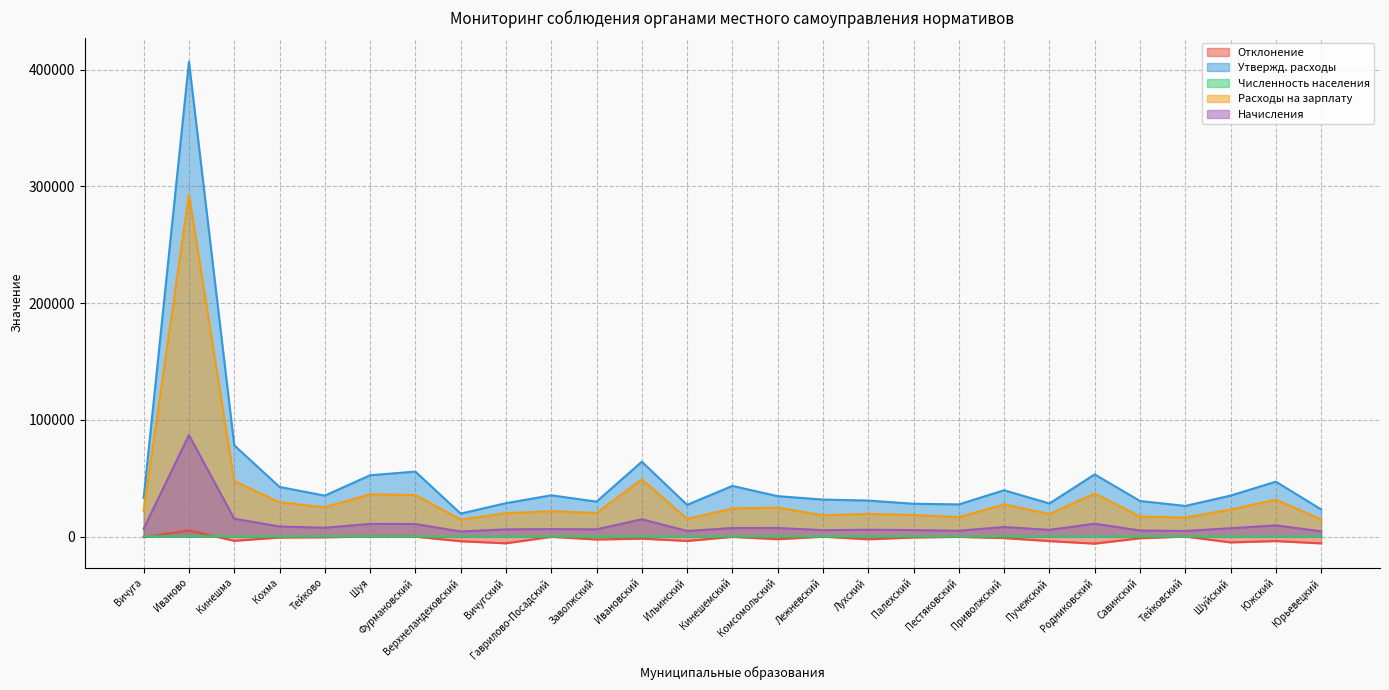

True or false: Численность населения and Отклонение cross at least once.

True